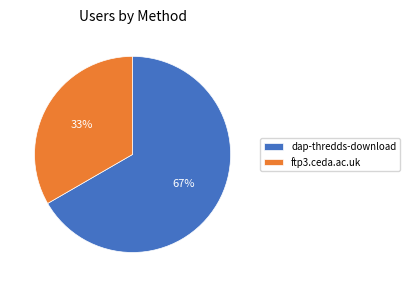

To the nearest percent, what portion does dap-thredds-download represent?

67%